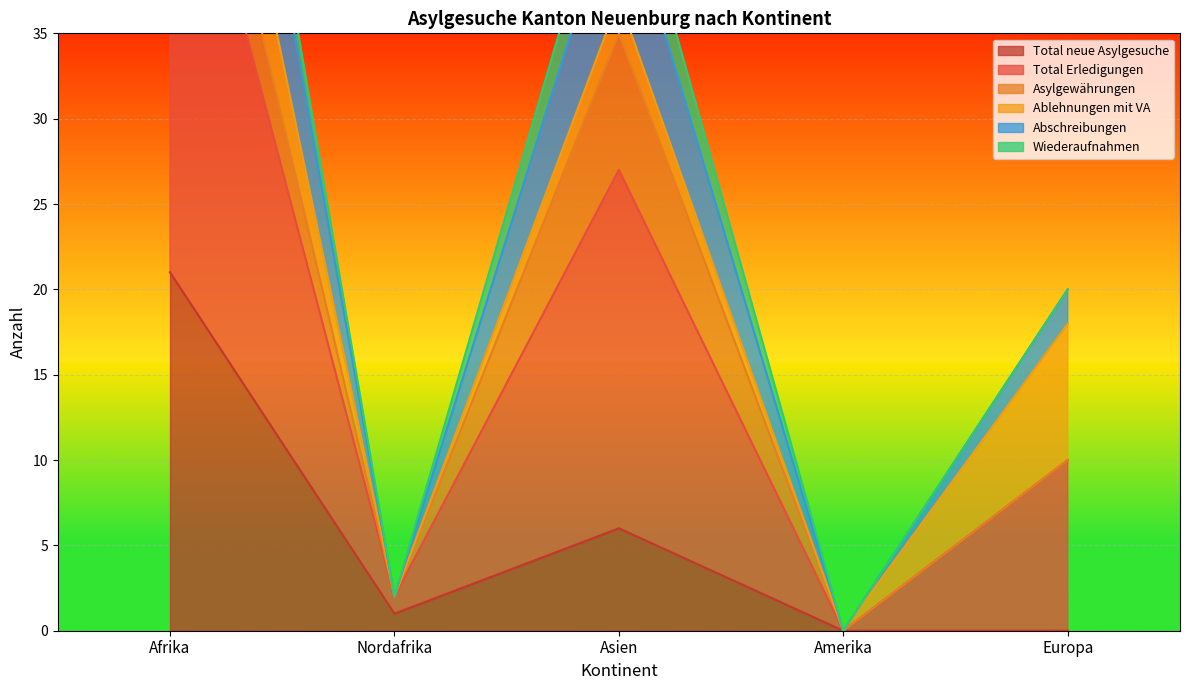

True or false: Total neue Asylgesuche has a value of -15 at Europa.

False